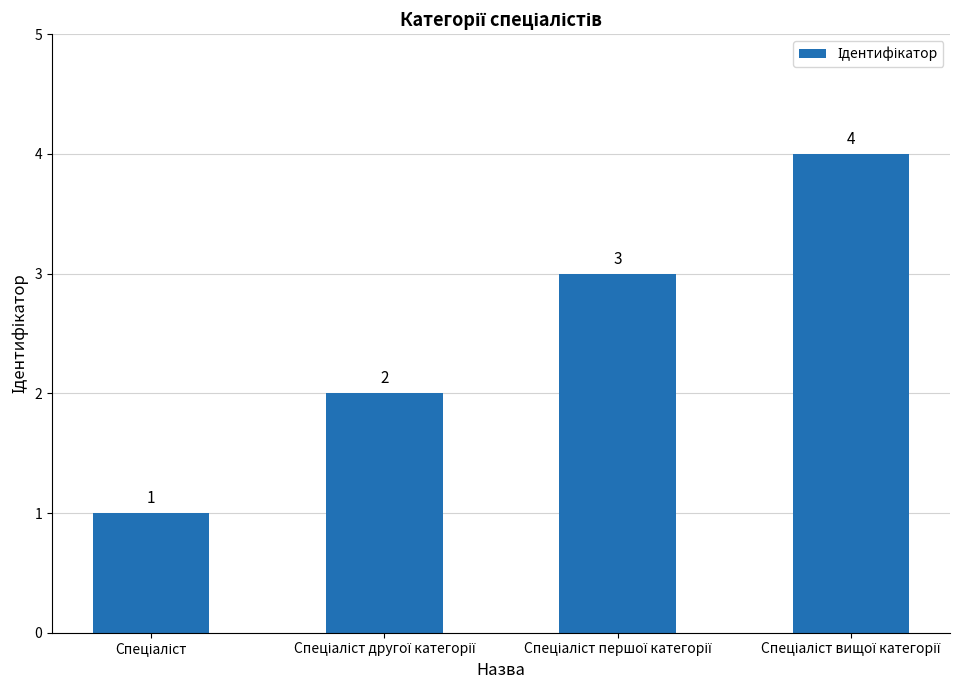

What is the value of the 1st bar from the left?

1